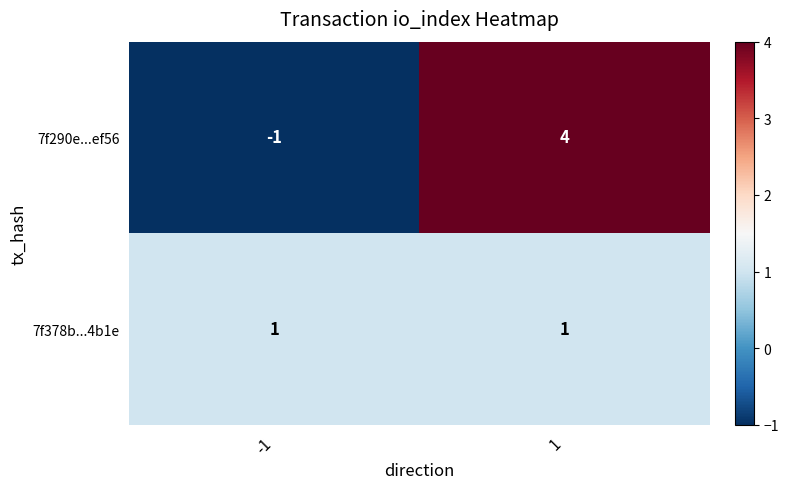

Which label corresponds to the largest value in the chart?

1